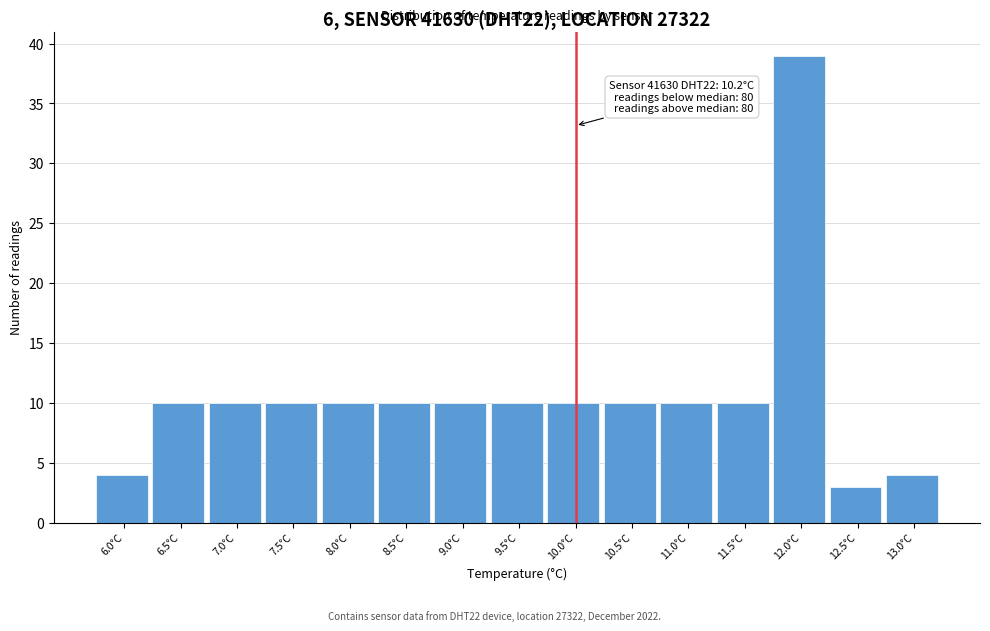

Reading right to left, transcribe all the data shown in this chart.

4	3	39	10	10	10	10	10	10	10	10	10	10	10	4